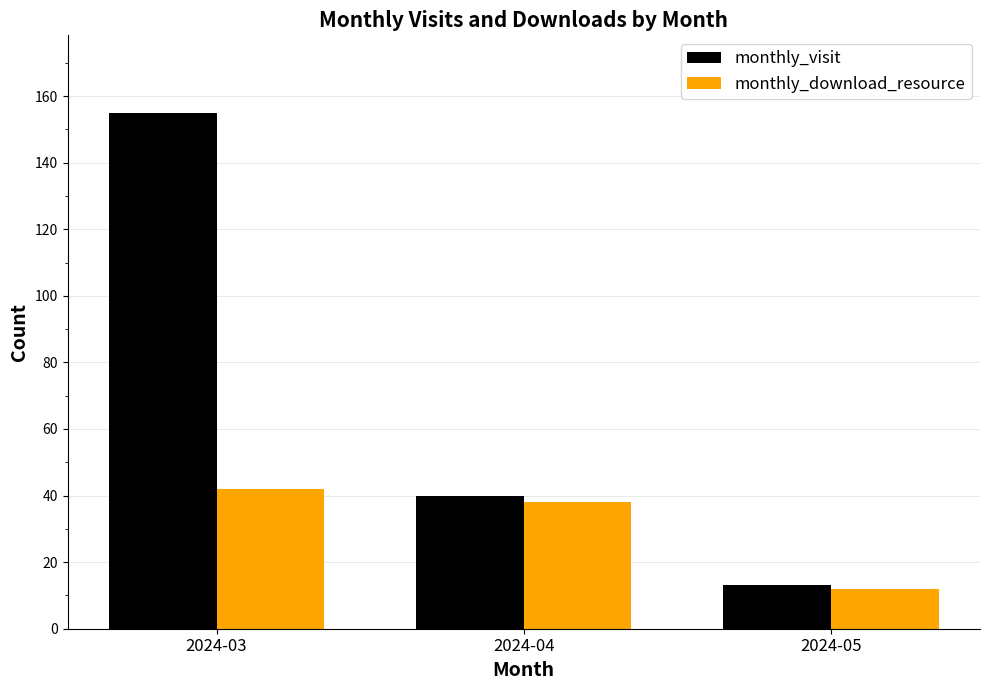

At which category is the sum across all series the highest?

2024-03